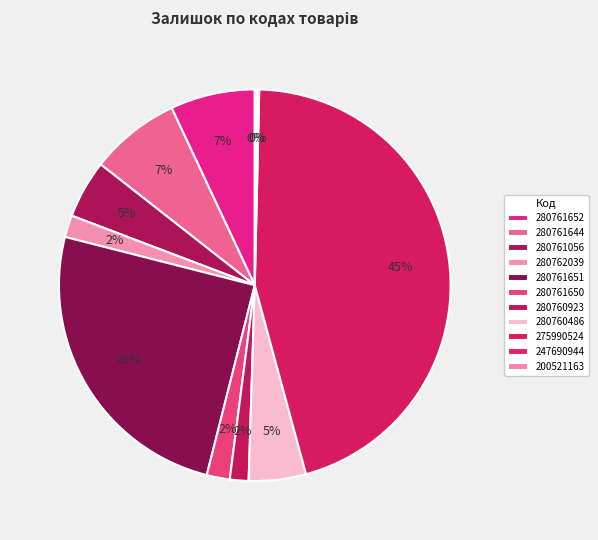

What percentage is NOT represented by 280761652?

93.0%